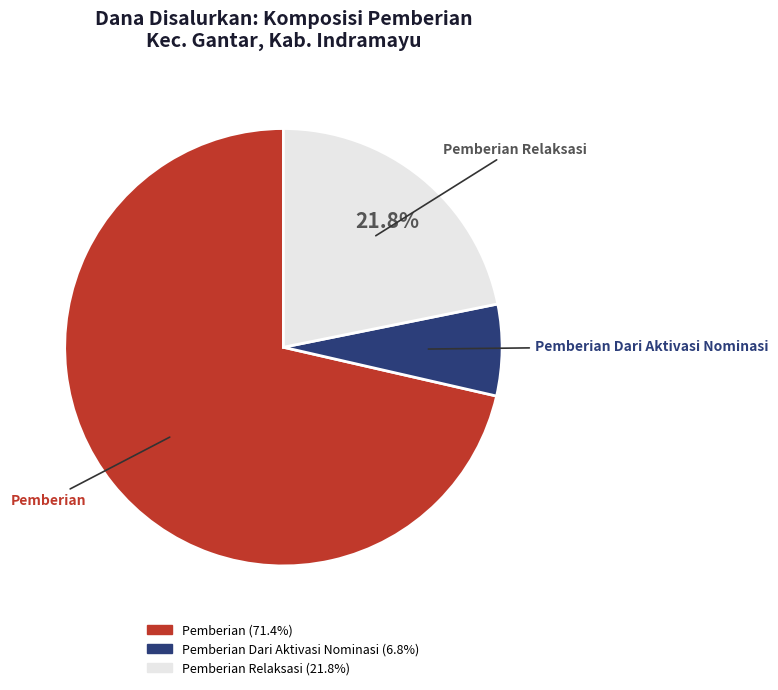

How many segments does this pie chart have?

3